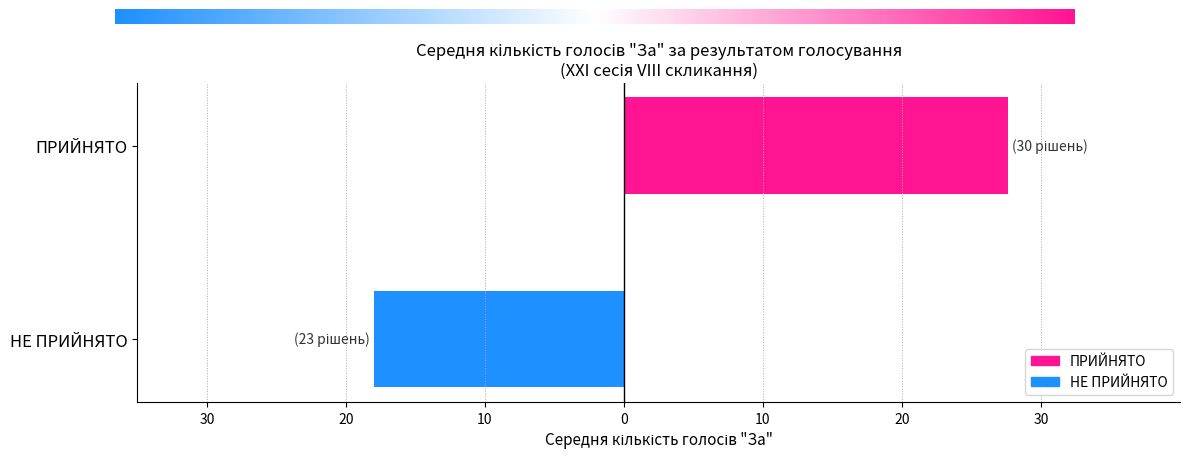

Does the chart contain any negative values?

Yes